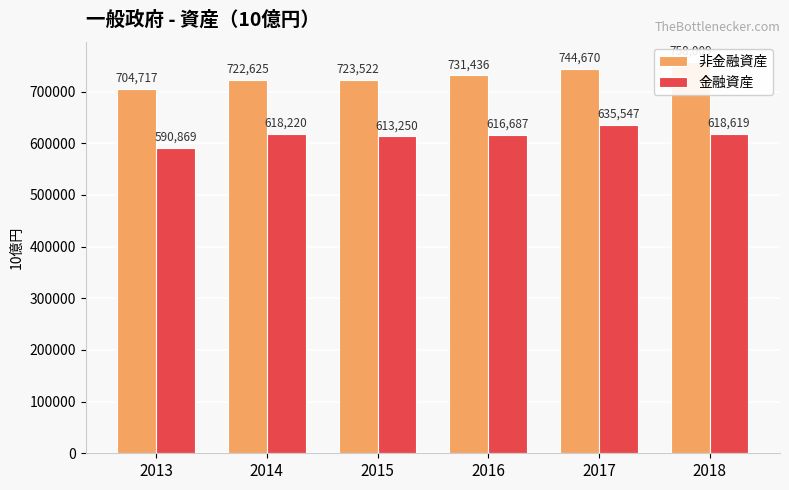

Rank the categories by 非金融資産 value from highest to lowest.

2018, 2017, 2016, 2015, 2014, 2013